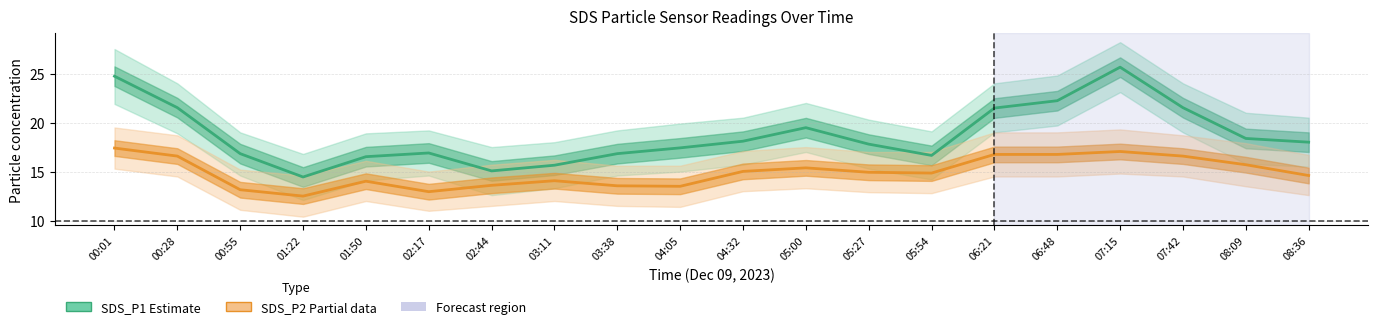

What is the label of the 7th point from the left?

02:44